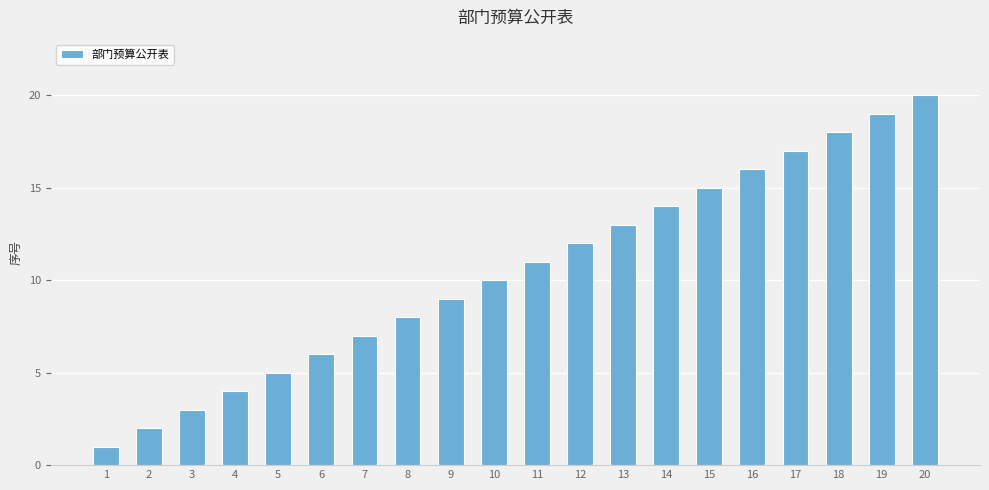

Which has a higher value, 1 or 17?

17